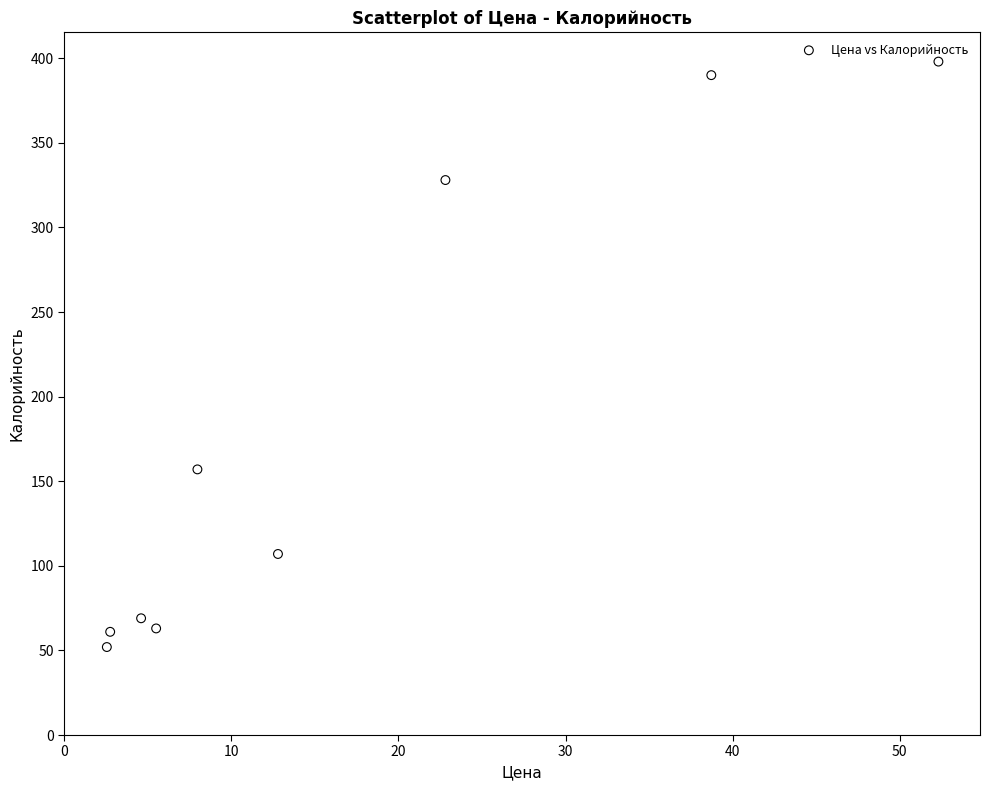

What is the range of Y values (max minus min)?

346